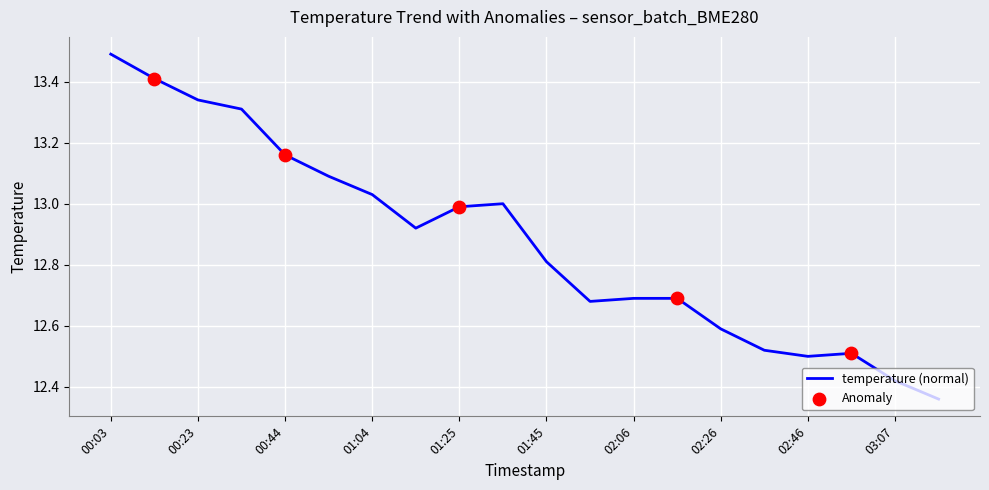

What is the greatest value displayed?

13.5